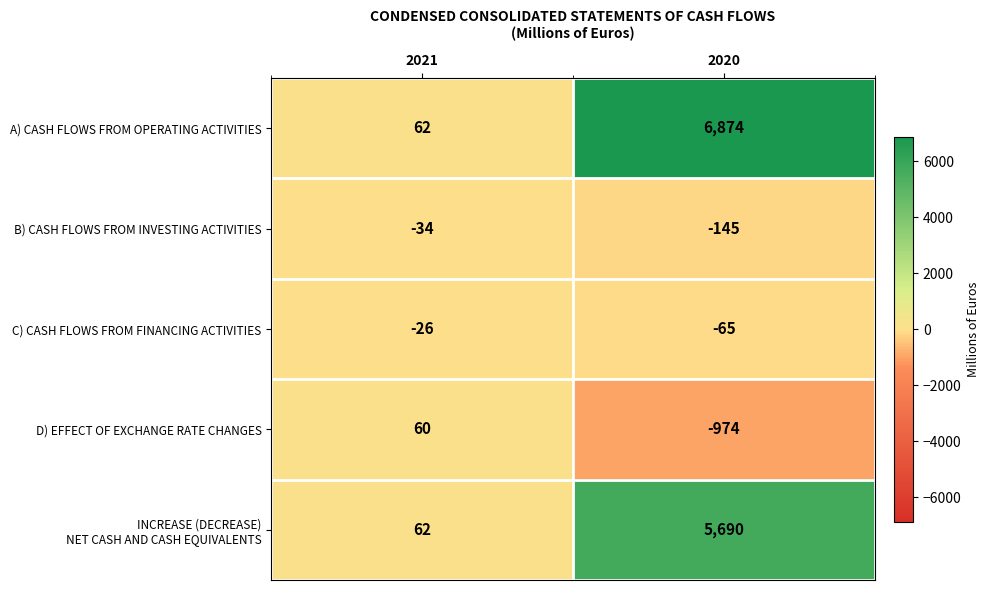

What is the spread (max minus min) of values at 2020?

7848